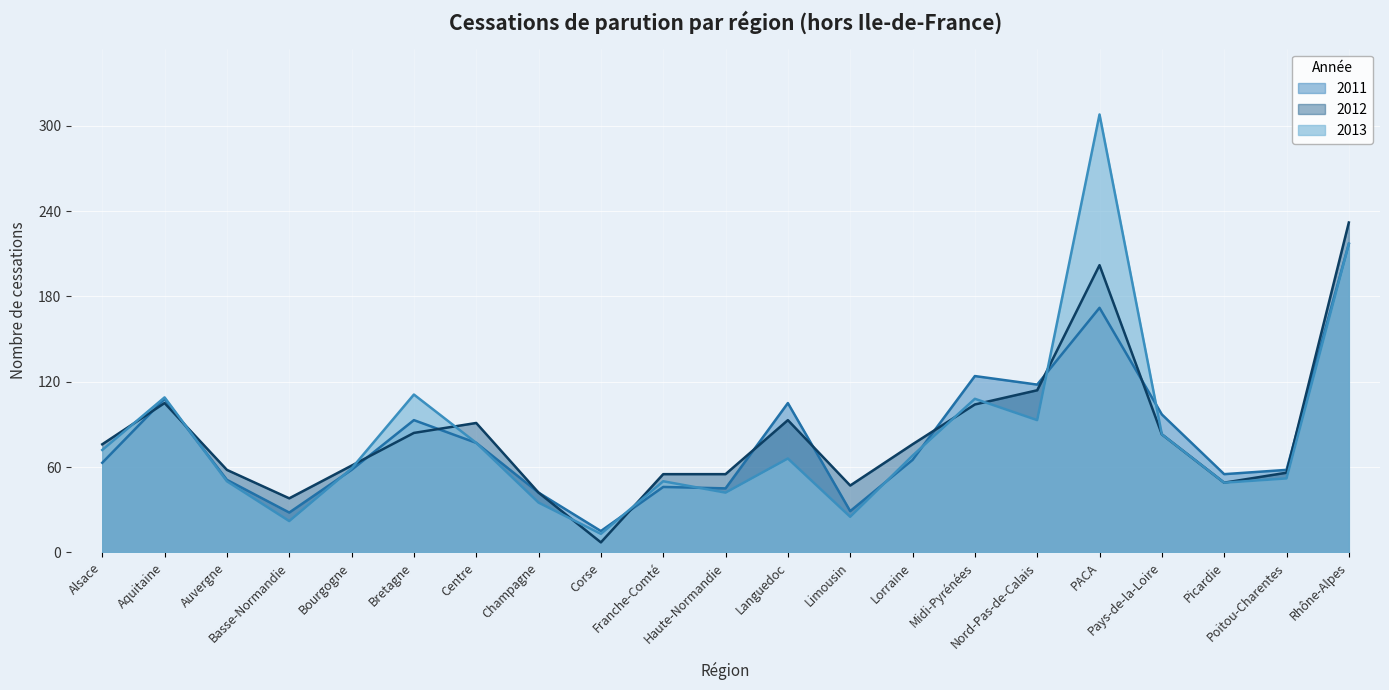

What is the label of the 9th point from the left?

Corse